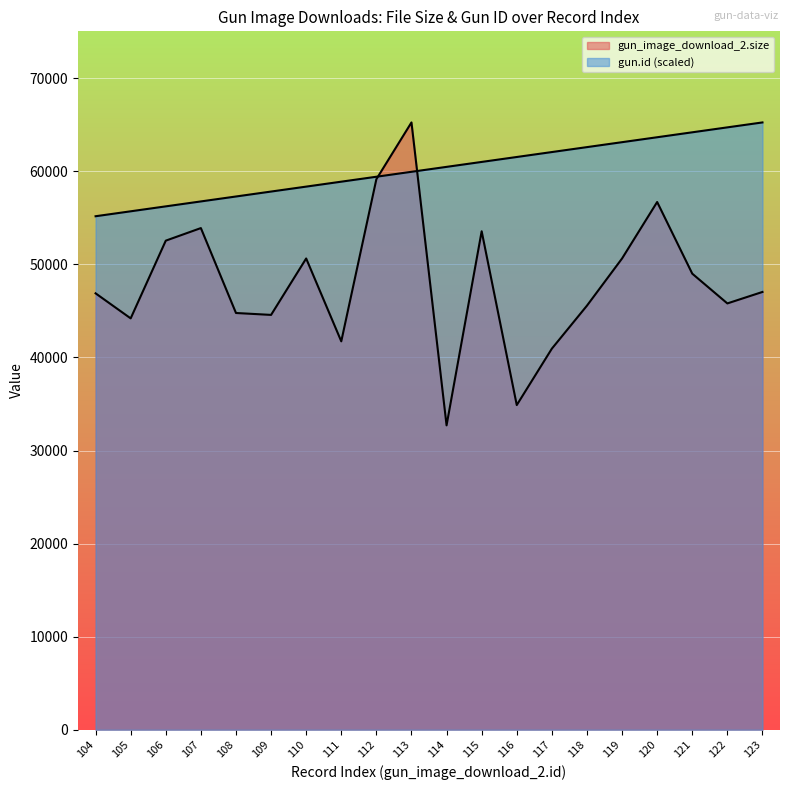

Is the value of gun.id at 118 greater than the value of gun_image_download_2.size at 105?

Yes